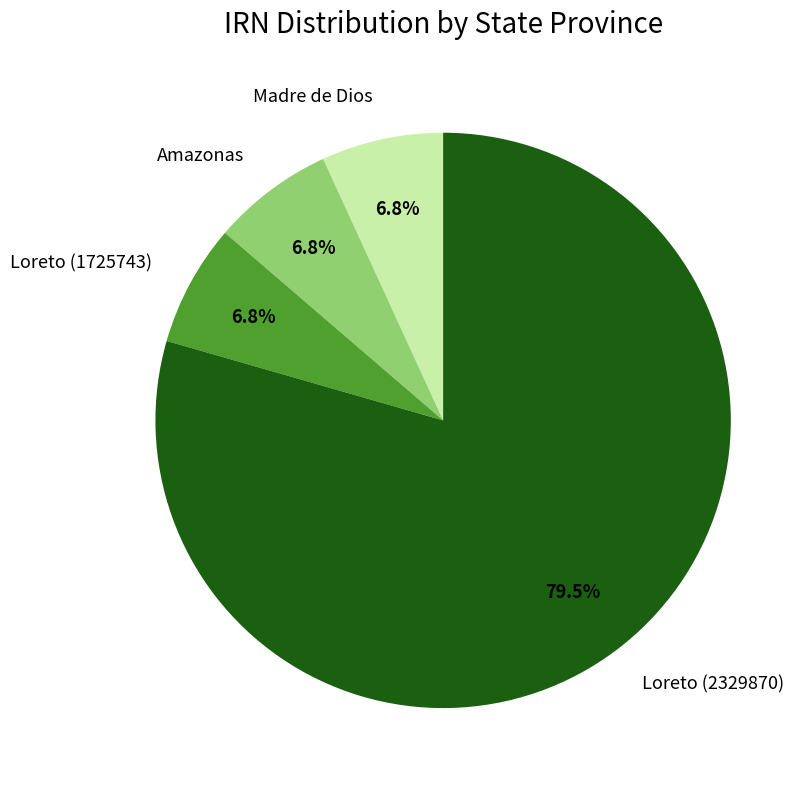

How many slices are in this pie chart?

4